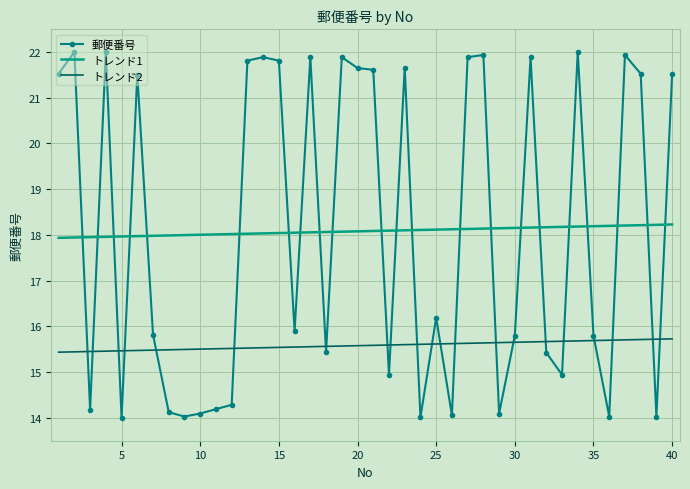

What is the minimum value for トレンド1?

17.9